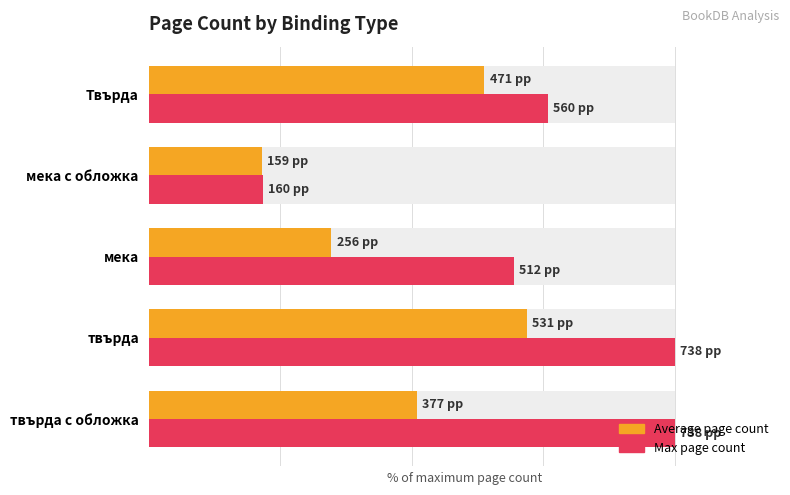

At твърда, list the series in order from largest to smallest.

Max page count, Average page count